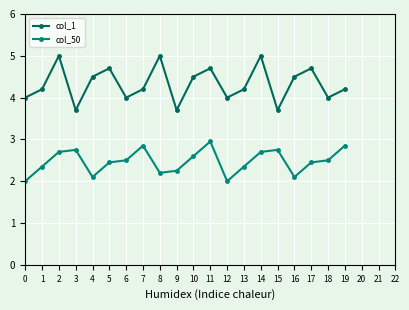

What is the difference between the col_1 values at 18 and 2?

1.0